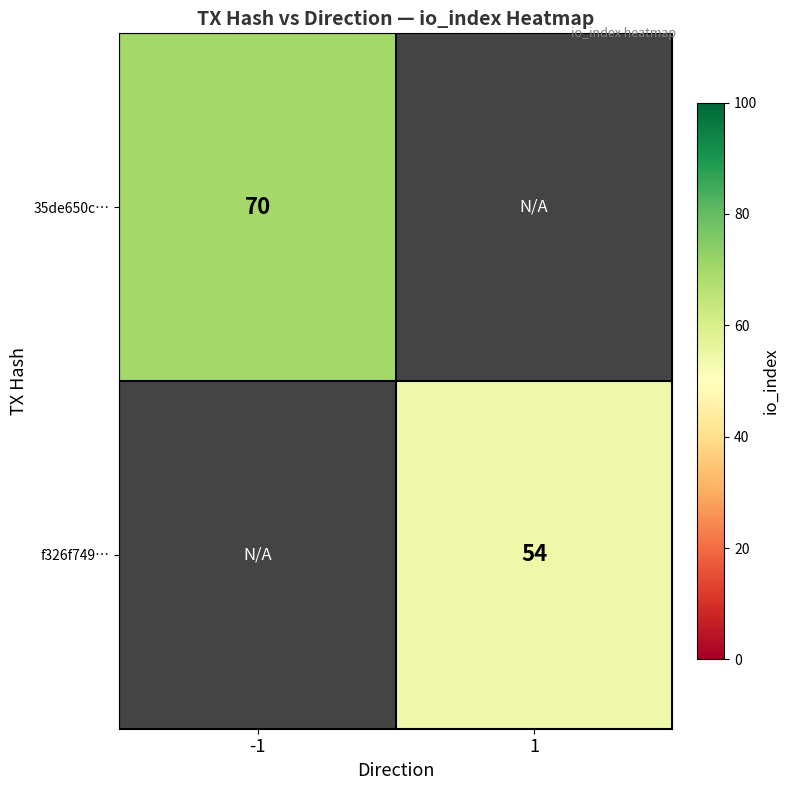

How many data points does each series have?

2